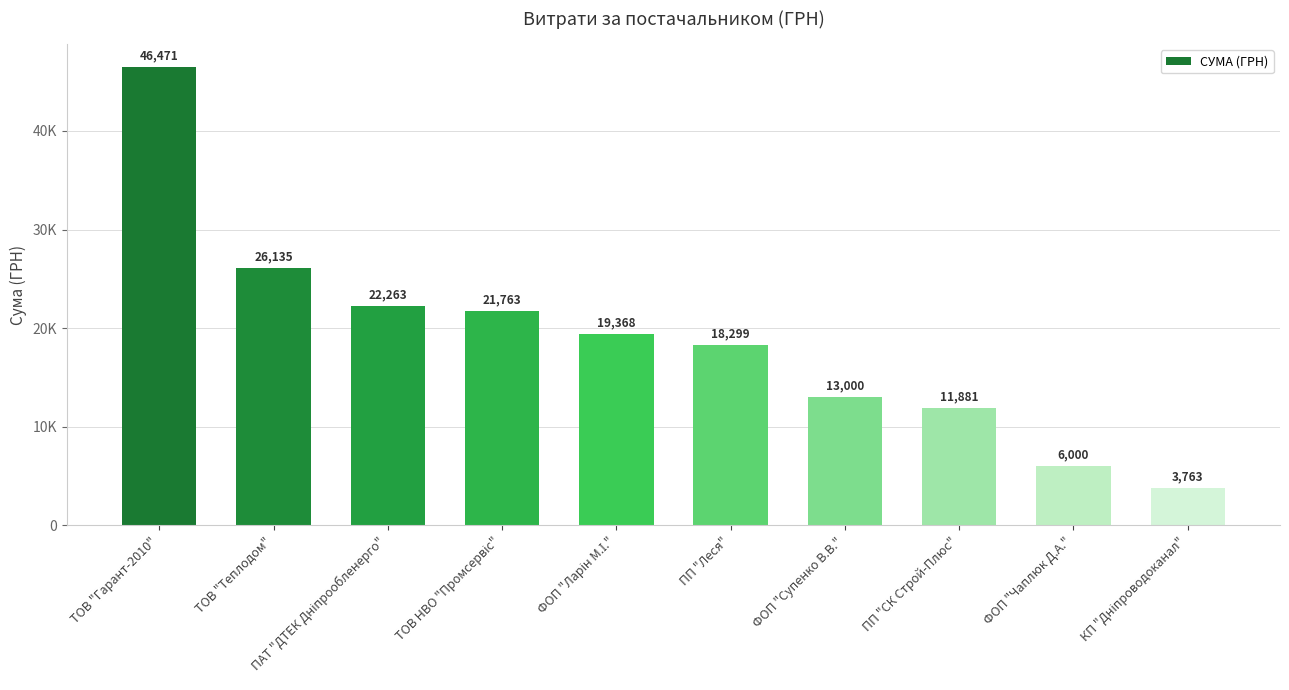

Which category has the lowest value across all series?

КП "Дніпроводоканал"